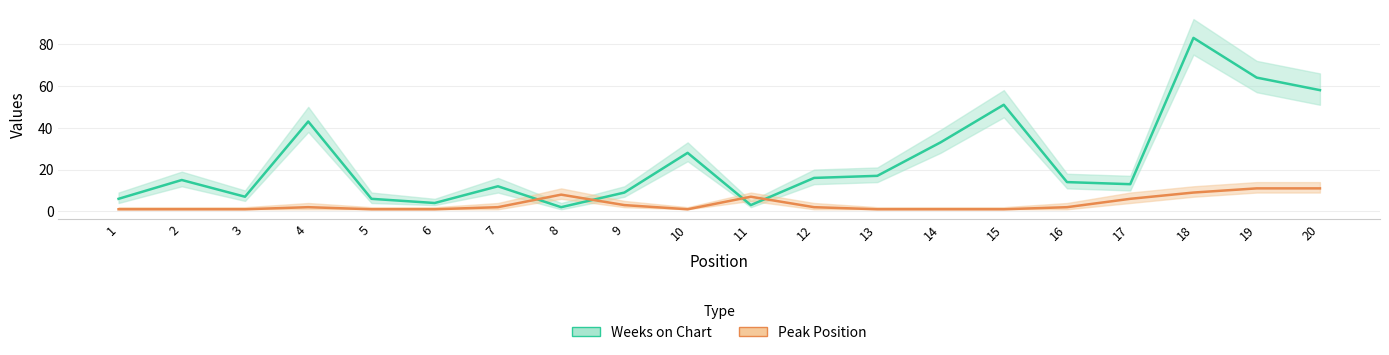

After their last crossing, which series has the higher values: Weeks on Chart or Peak Position?

Weeks on Chart